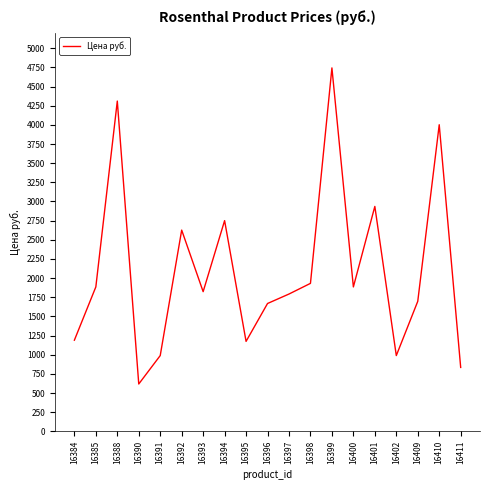

At which category does the chart reach its minimum across all series?

16390